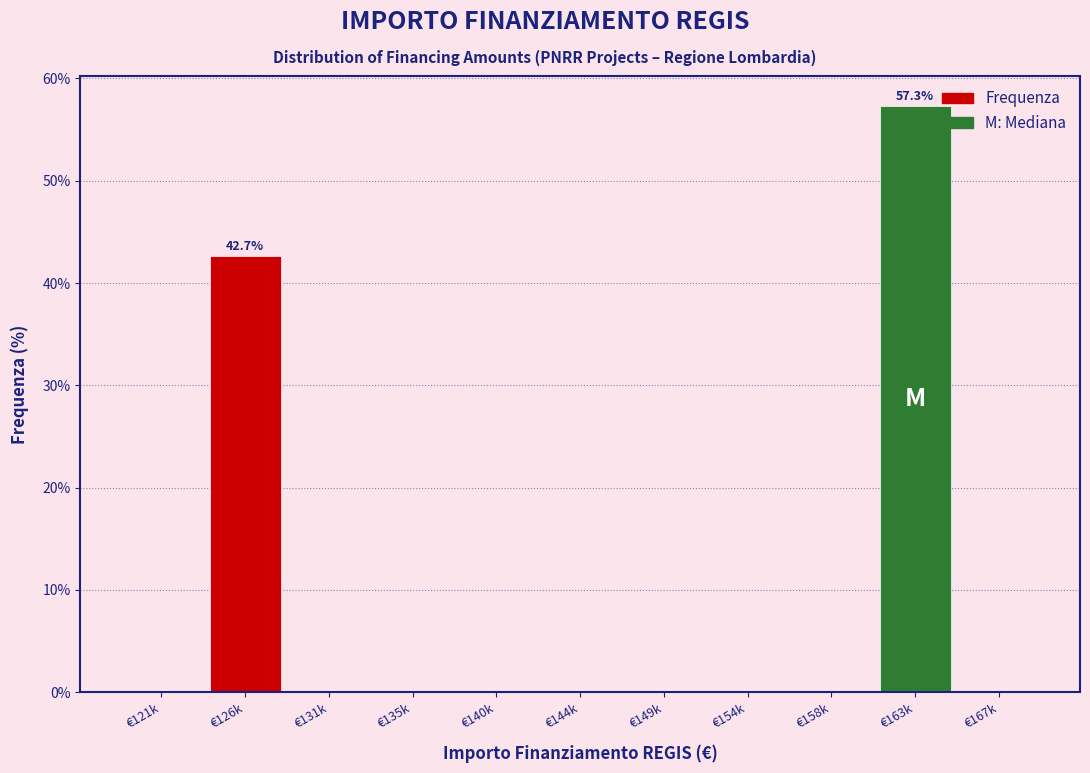

Reading right to left, what are all the values shown in this chart?

€167k=0.0	€163k=57.3	€158k=0.0	€154k=0.0	€149k=0.0	€144k=0.0	€140k=0.0	€135k=0.0	€131k=0.0	€126k=42.7	€121k=0.0